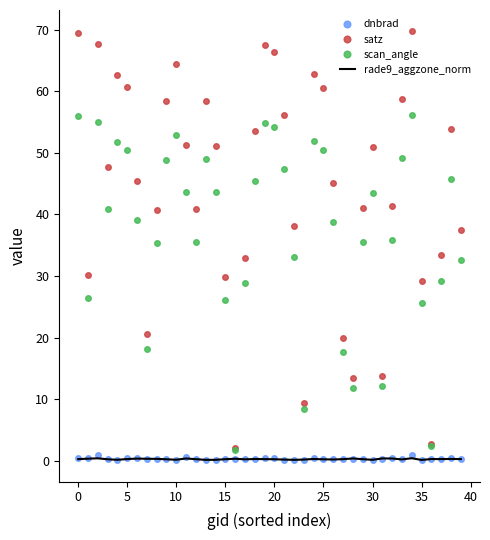

Which series has the largest total across all categories?

satz